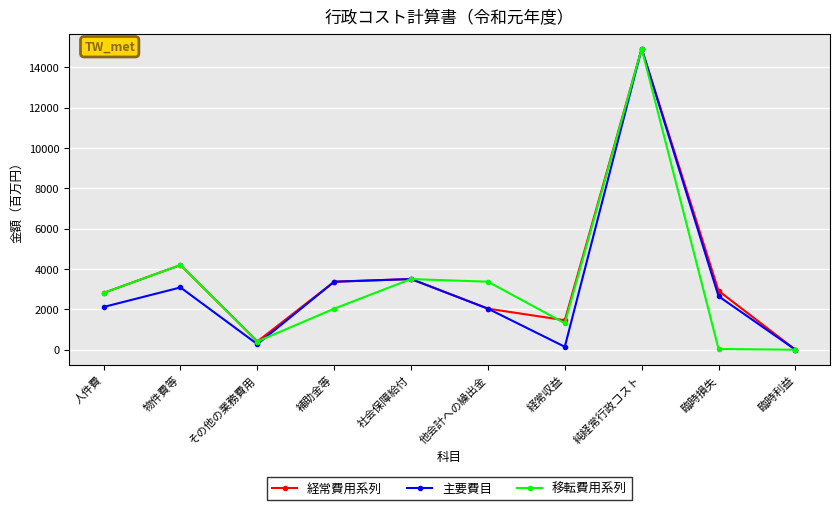

Between 社会保障給付 and 経常収益, which series saw the biggest shift?

主要費目